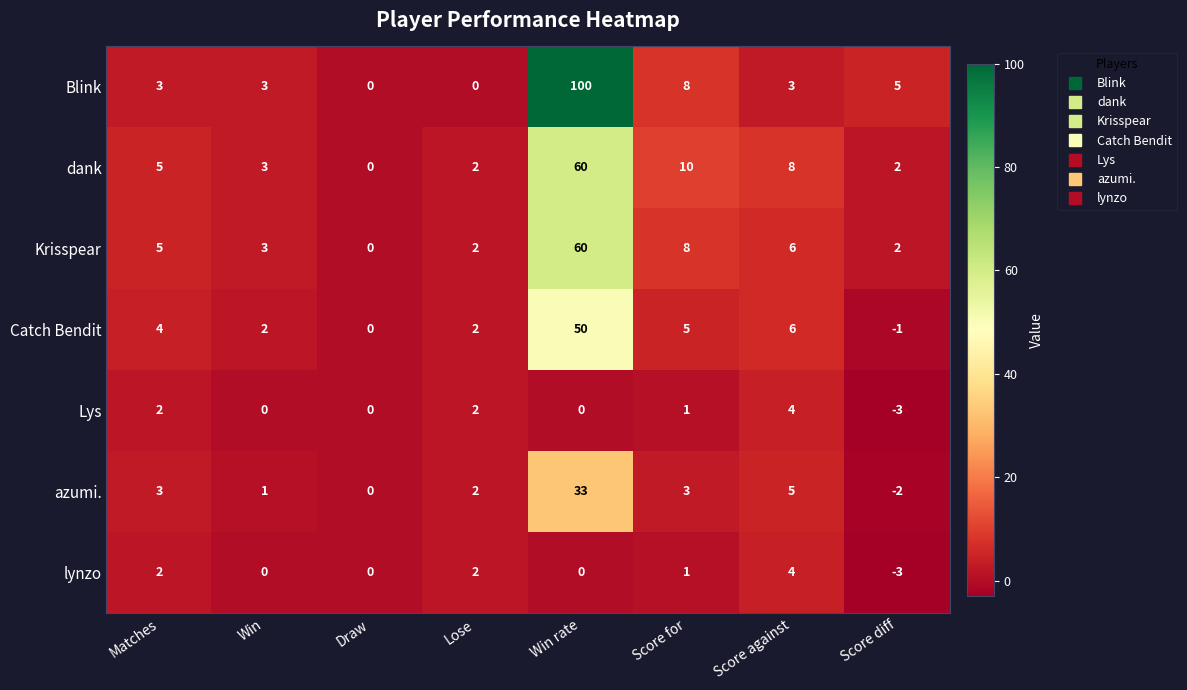

Between Win and Score against, which series saw the biggest shift?

dank